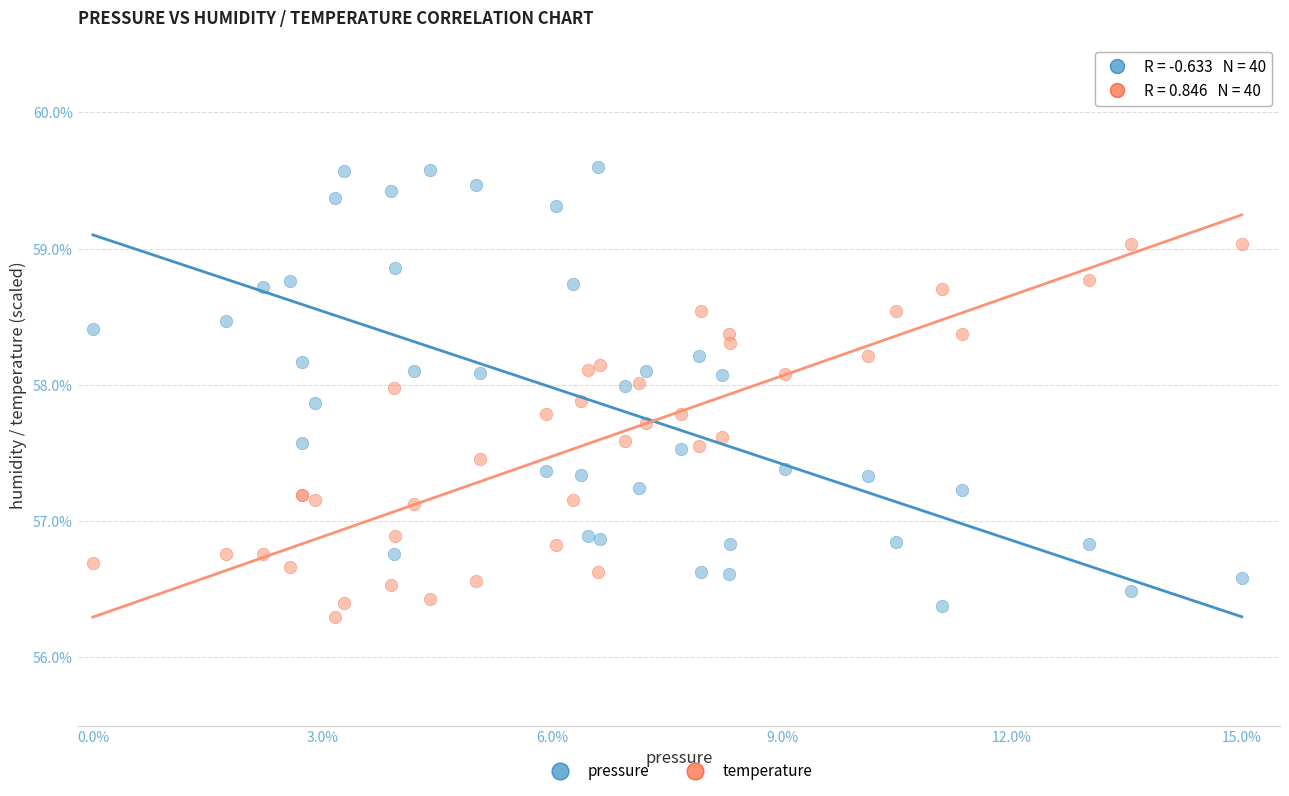

Which series has the largest Y range (max minus min)?

pressure